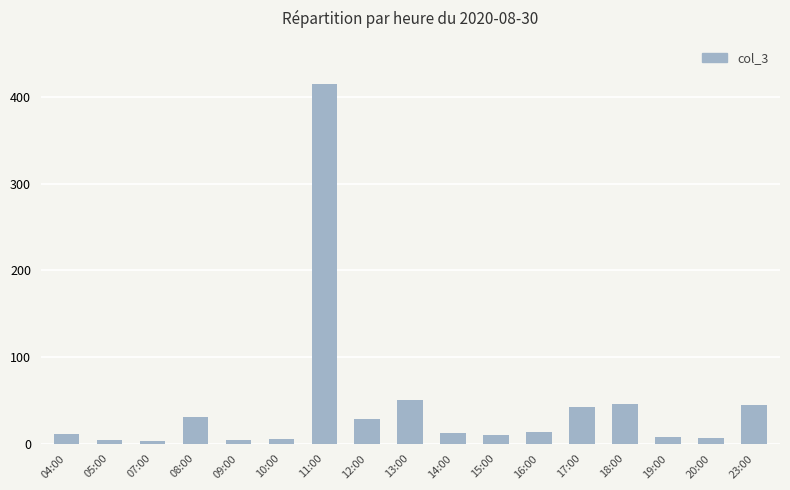

What is the difference between the values at 11:00 and 18:00?

369